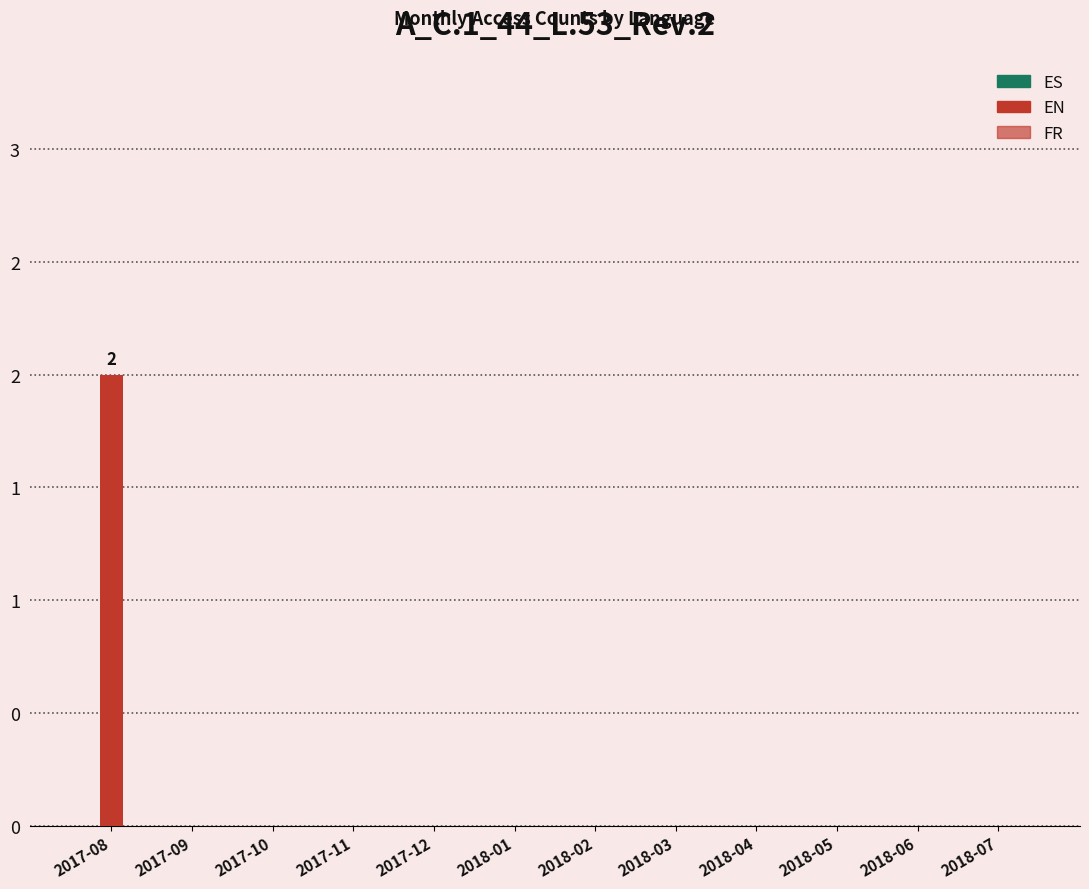

Reading left to right, transcribe all the data shown in this chart.

A_C.1_44_L.53_Rev.2-ES: 2017-08=0	2017-09=0	2017-10=0	2017-11=0	2017-12=0	2018-01=0	2018-02=0	2018-03=0	2018-04=0	2018-05=0	2018-06=0	2018-07=0
A_C.1_44_L.53_Rev.2-EN: 2017-08=2	2017-09=0	2017-10=0	2017-11=0	2017-12=0	2018-01=0	2018-02=0	2018-03=0	2018-04=0	2018-05=0	2018-06=0	2018-07=0
A_C.1_44_L.53_Rev.2-FR: 2017-08=0	2017-09=0	2017-10=0	2017-11=0	2017-12=0	2018-01=0	2018-02=0	2018-03=0	2018-04=0	2018-05=0	2018-06=0	2018-07=0